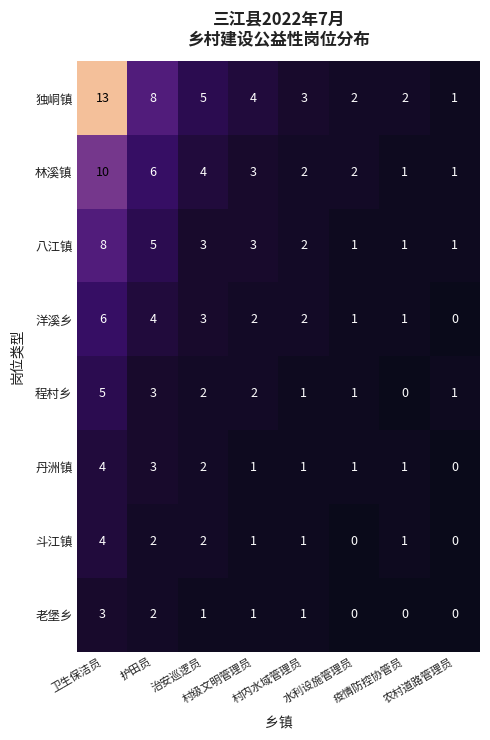

Which series has the largest total across all categories?

独峒镇